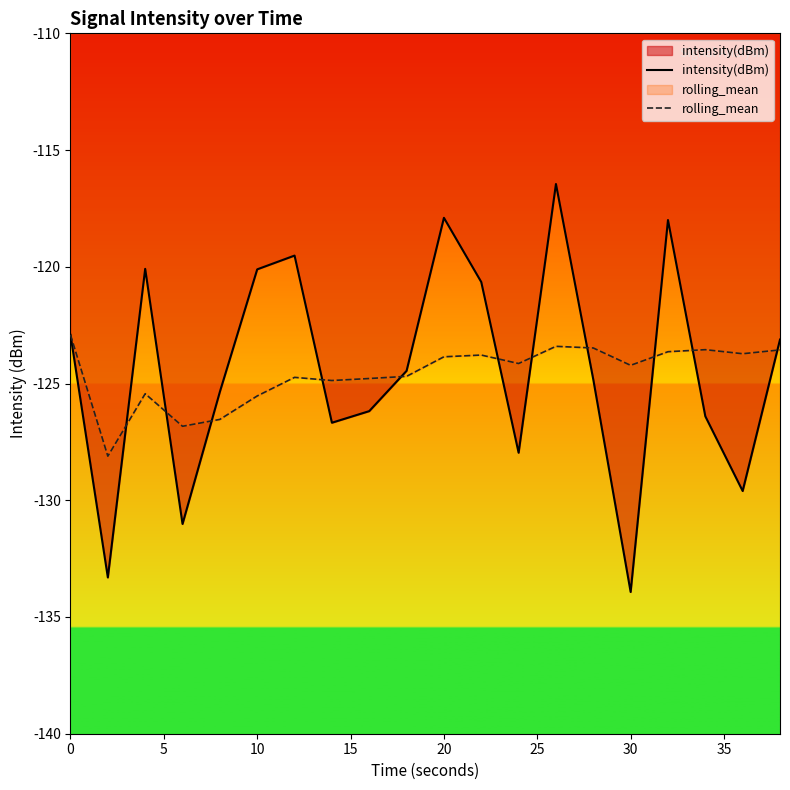

List the series in order of their peak value, lowest first.

rolling_mean, intensity(dBm)